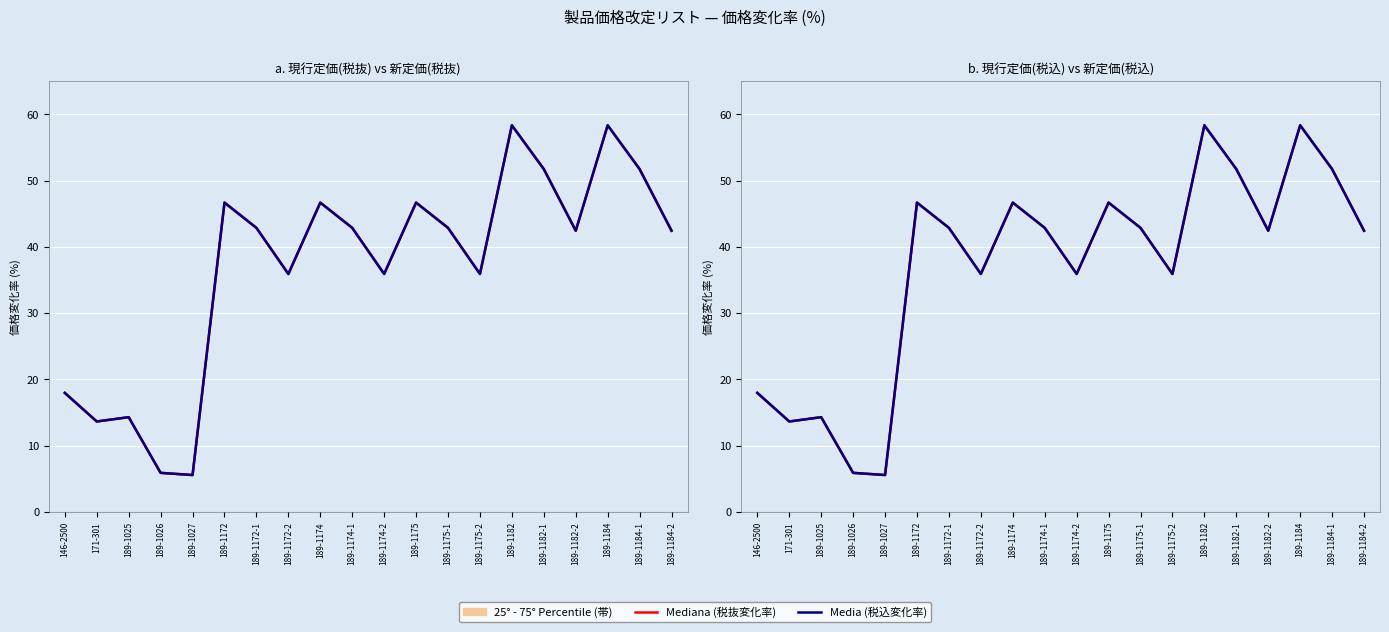

Which has a higher value, 189-1184 or 189-1182-1?

189-1184